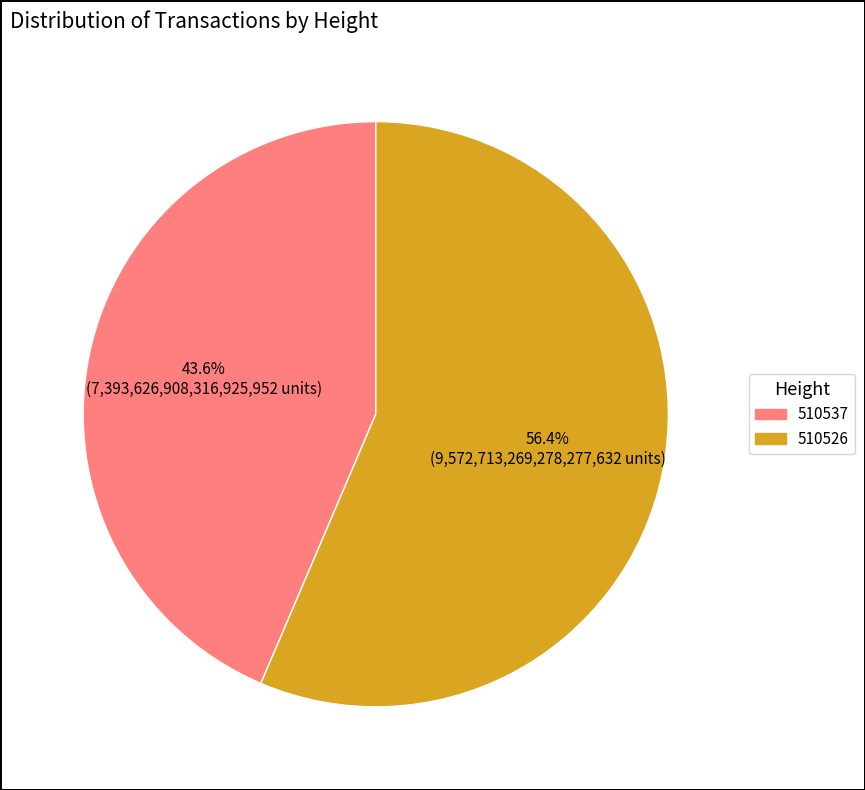

To the nearest percent, what is the difference between the largest and smallest slice percentages?

13%